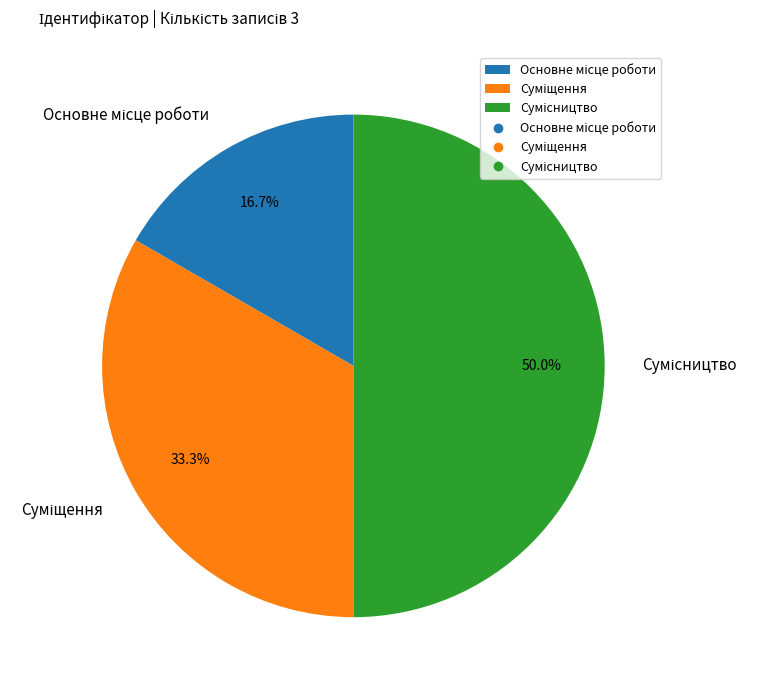

Do Сумісництво and Основне місце роботи together represent more than half of the pie?

Yes